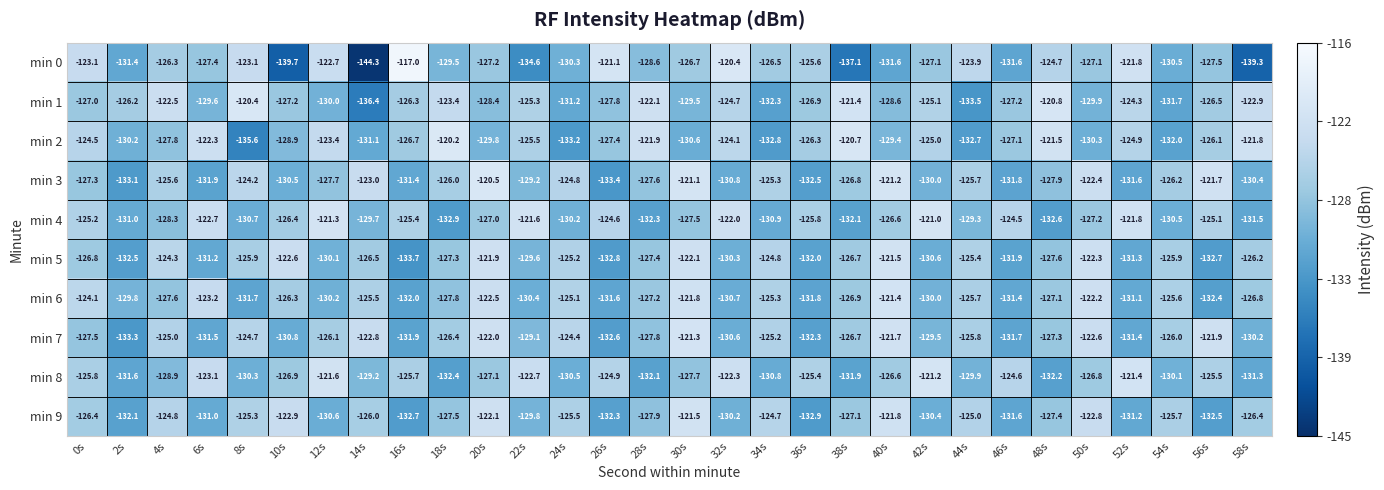

Which series has the largest total across all categories?

min 1